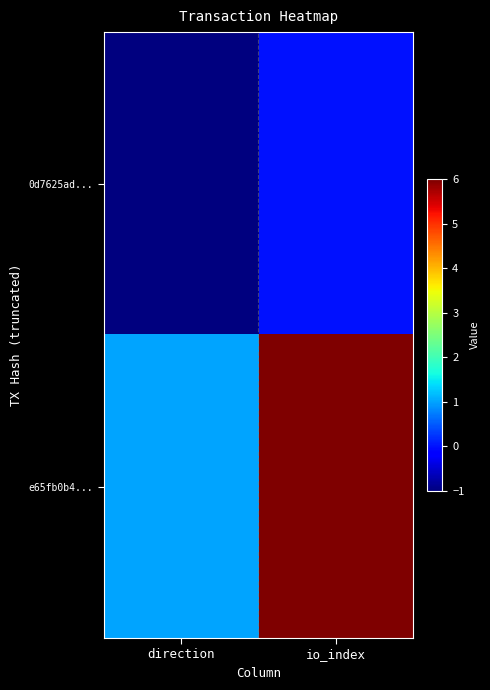

Which series has the largest total across all categories?

e65fb0b4...